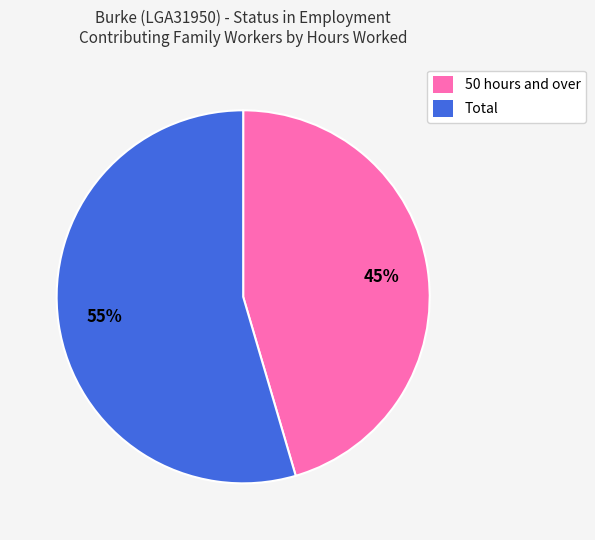

To the nearest percent, what is the average slice percentage?

50%